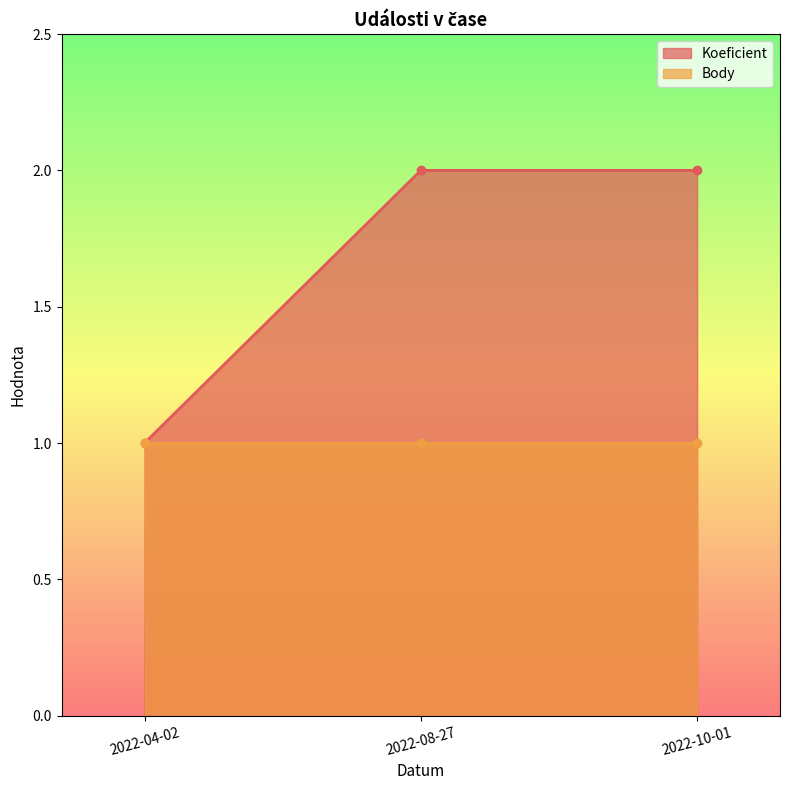

The value at 2022-04-02 is 1. True or false?

False